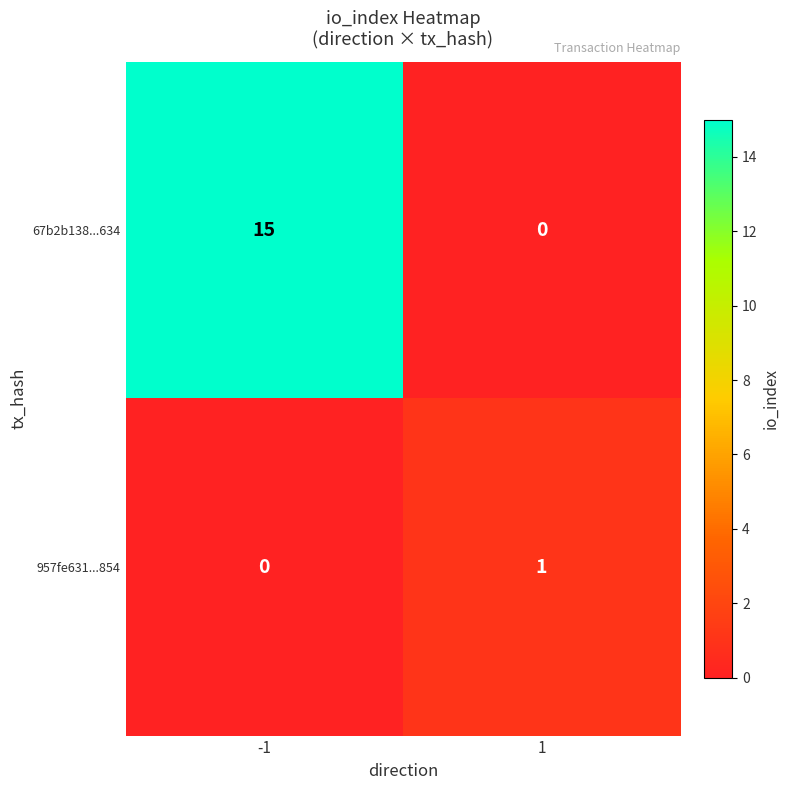

Reading left to right, what are all the values shown in this chart?

67b2b138...634: -1=15	1=0
957fe631...854: -1=0	1=1